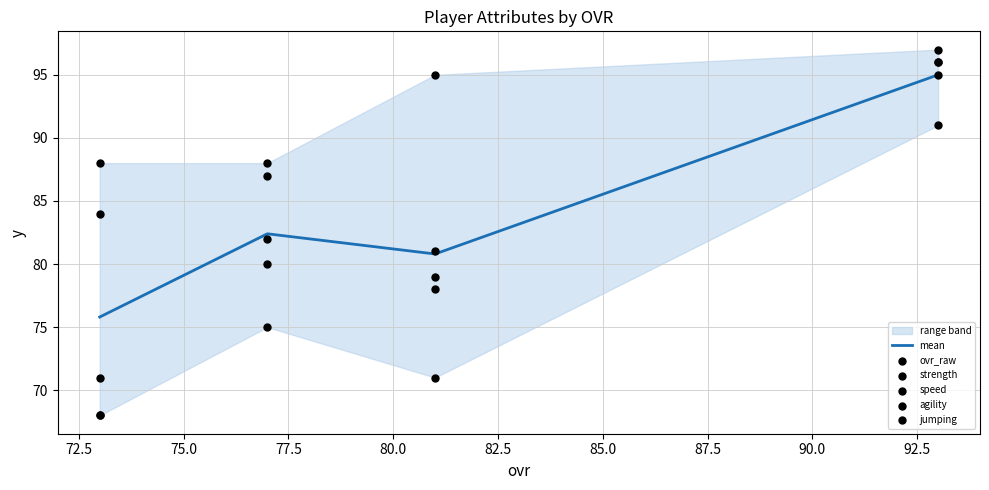

At how many categories does at least one series exceed 79?

4